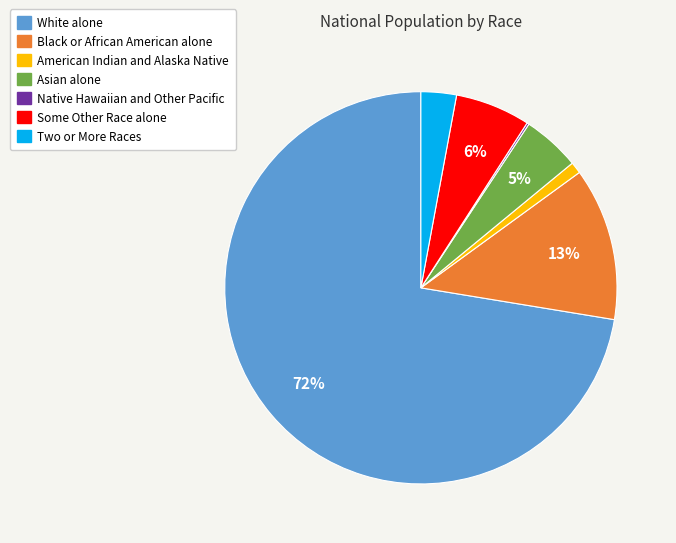

What percentage is the Black or African American alone slice, to the nearest percent?

13%